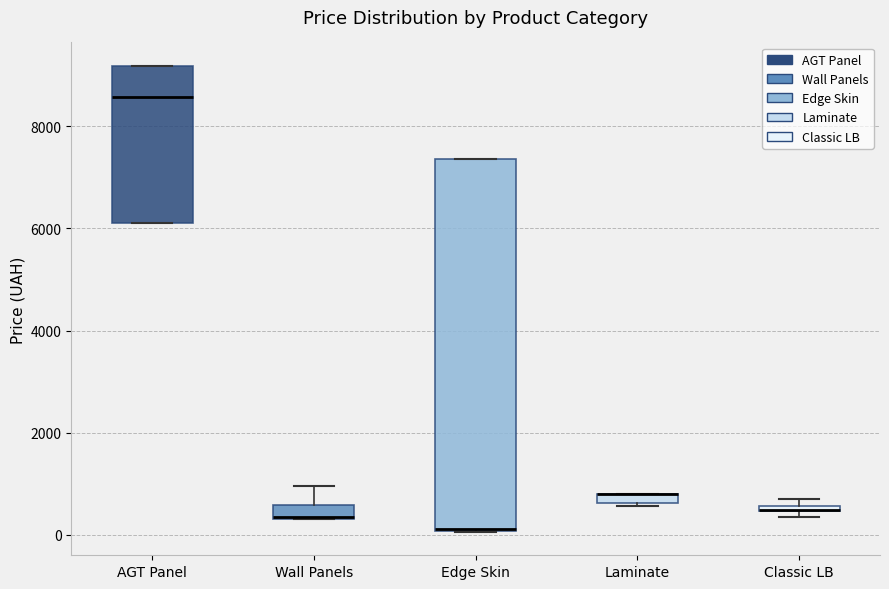

Which box is the tallest, from its lower edge to its upper edge?

Edge Skin